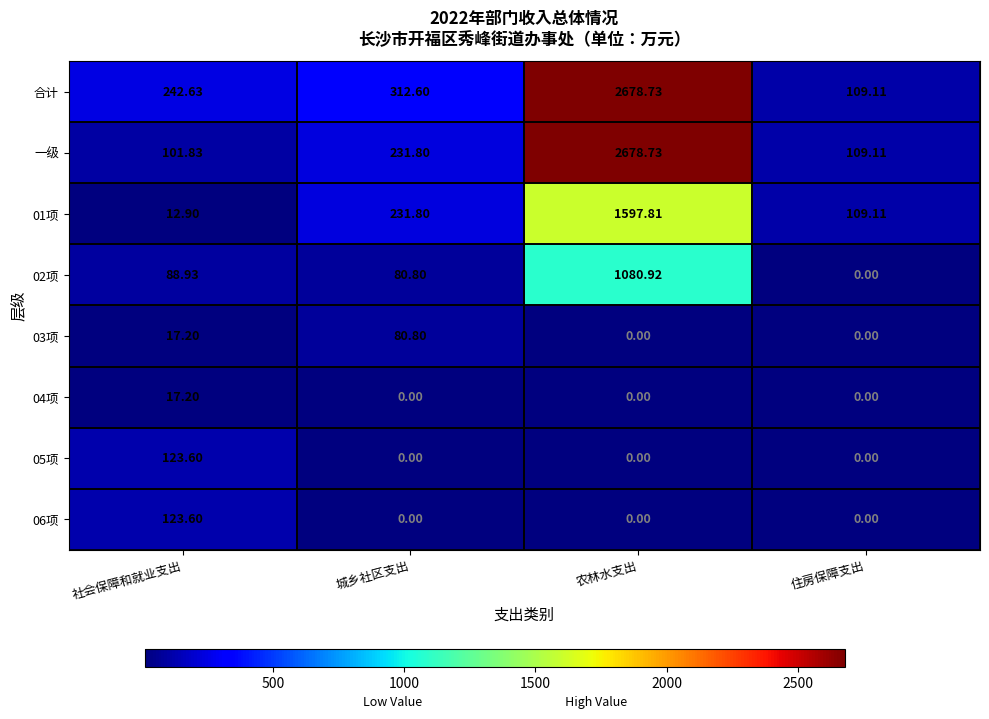

Which series has the largest total across all categories?

合计